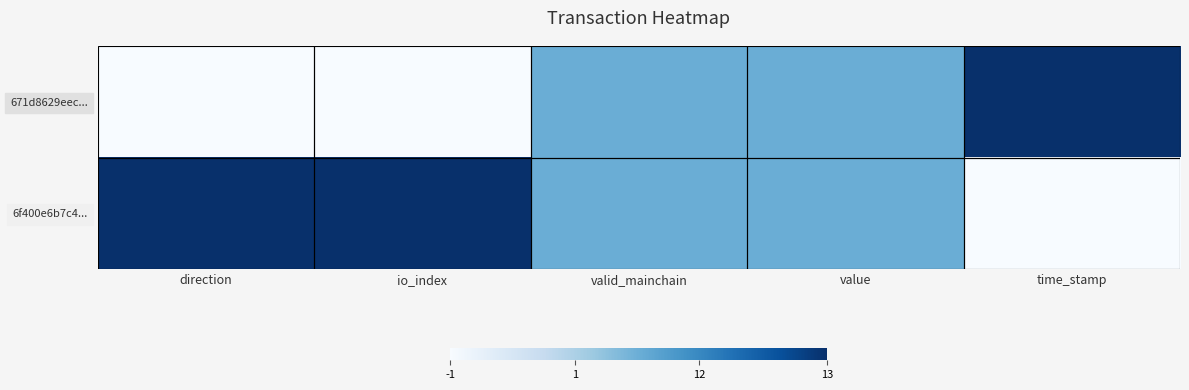

What is the total value across all series at io_index?

1.0